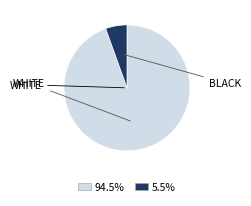

Count the number of slices in the pie.

2